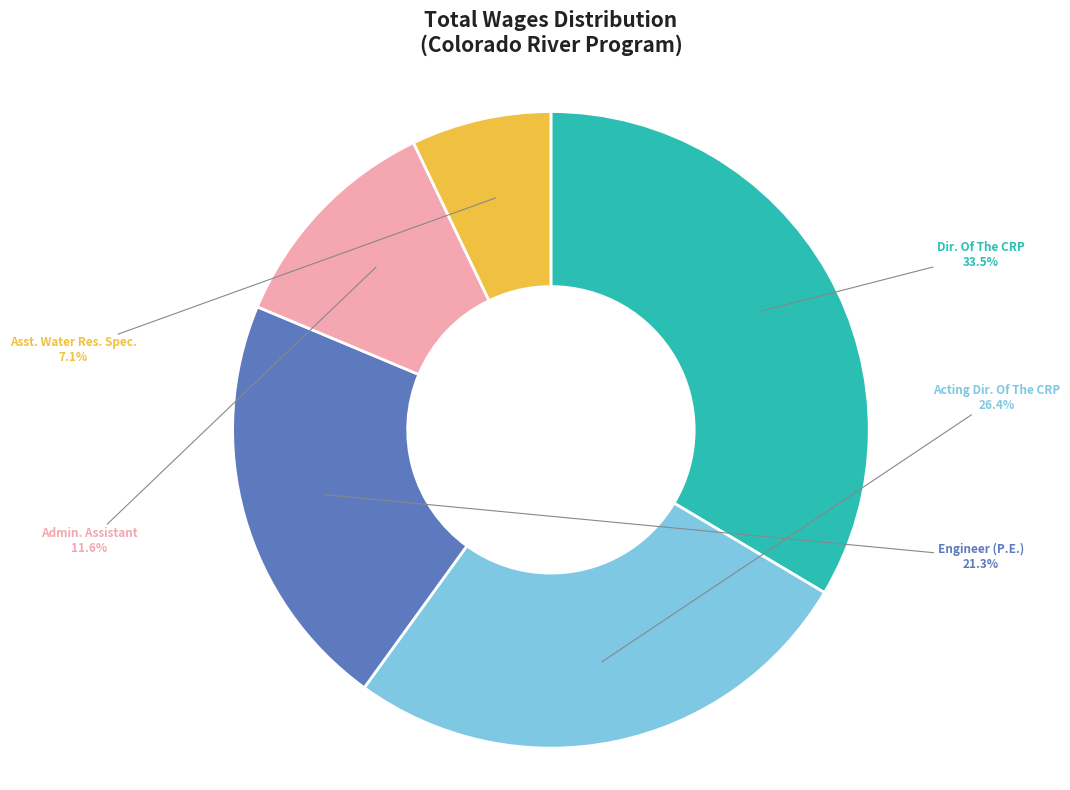

Does Asst. Water Res. Spec. account for over 50% of the chart?

No